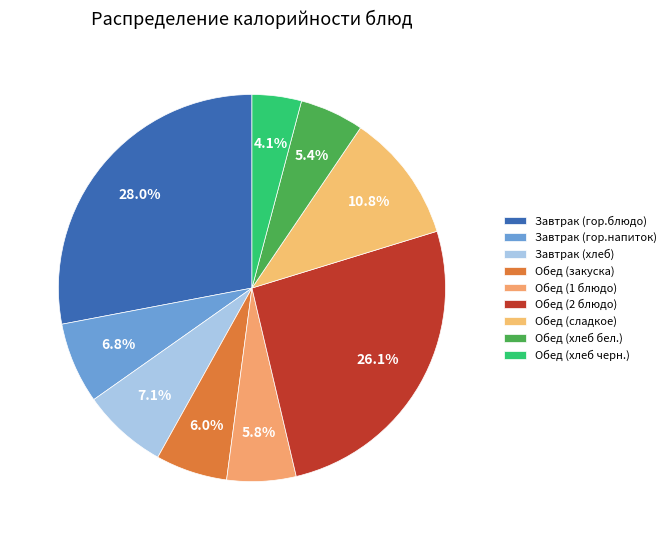

The Обед (сладкое) slice represents 11% of the pie. True or false?

True